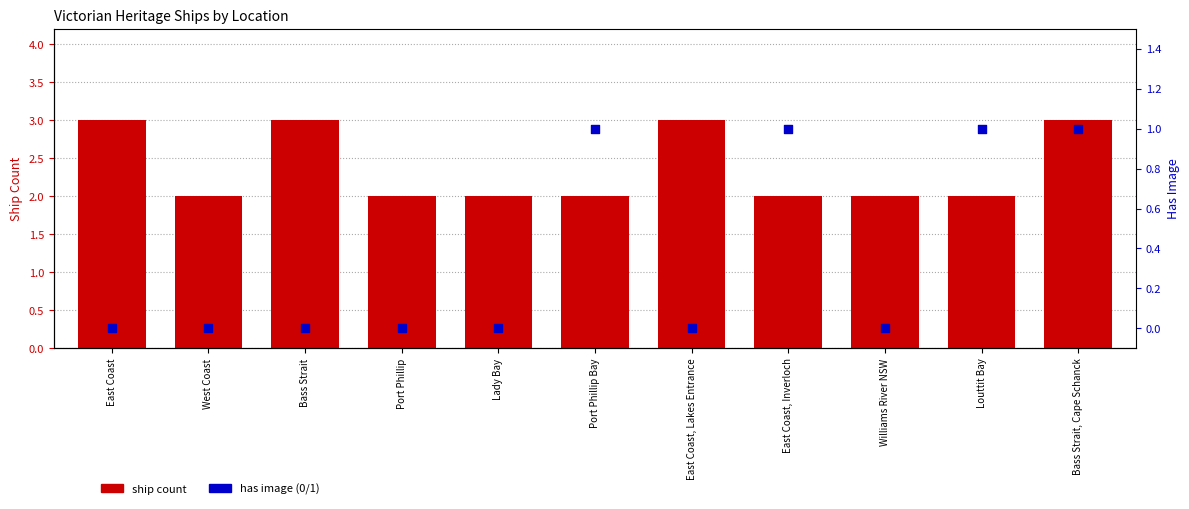

Which series has the largest Y range (max minus min)?

ship count